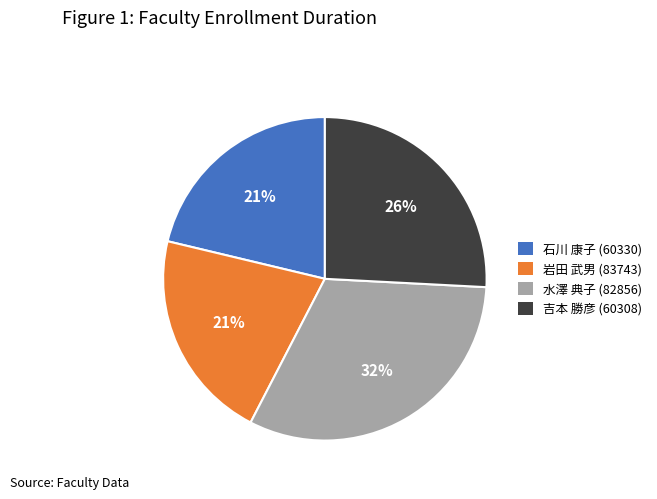

How many segments does this pie chart have?

4